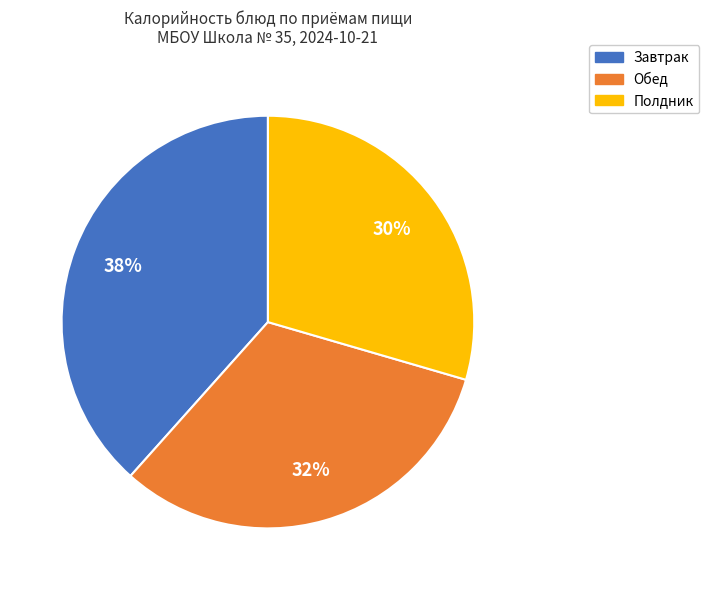

Which has a higher value, Полдник or Обед?

Обед